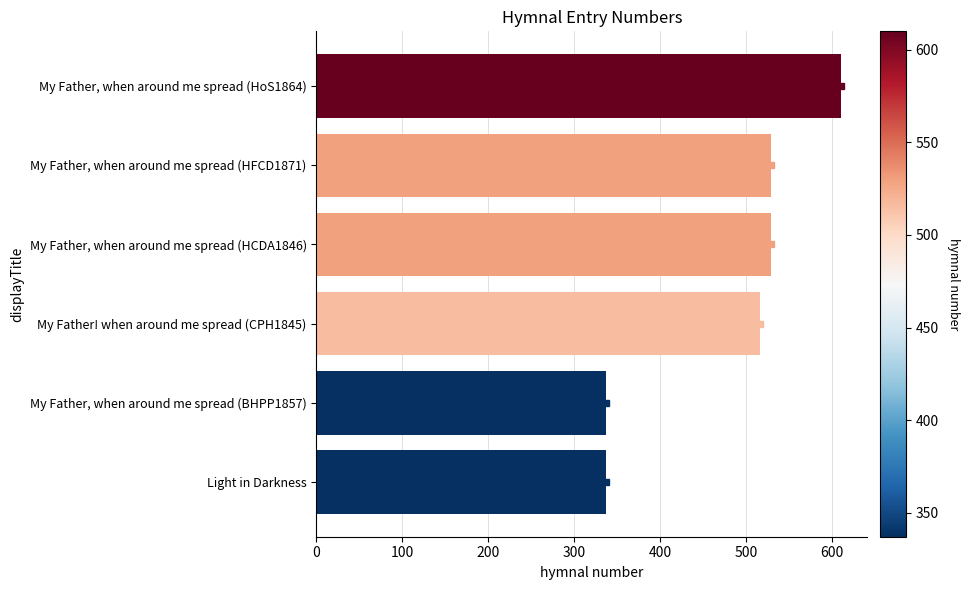

Reading bottom to top, transcribe all the data shown in this chart.

337	337	516	529	529	610